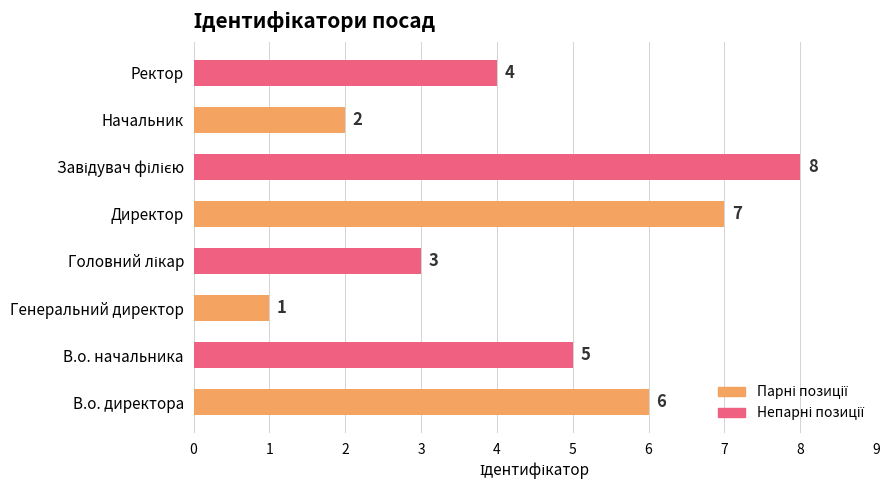

What is the difference between the second highest and minimum values?

6